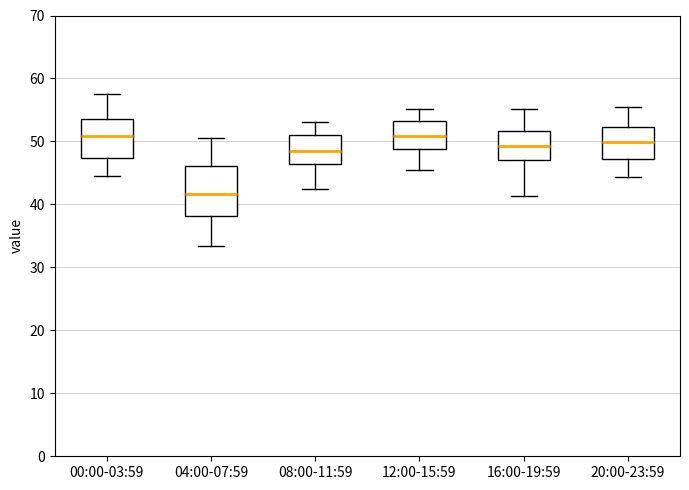

Reading left to right, read every box against the y-axis: the position of its median line, the range the box covers, and the ends of its whiskers. The values are not printed on the chart, so give them approximately, as read against the axis.

00:00-03:59: median 51, box 47 to 54, whiskers 45 to 58
04:00-07:59: median 42, box 38 to 46, whiskers 33 to 50
08:00-11:59: median 48, box 46 to 51, whiskers 43 to 53
12:00-15:59: median 51, box 49 to 53, whiskers 46 to 55
16:00-19:59: median 49, box 47 to 52, whiskers 41 to 55
20:00-23:59: median 50, box 47 to 52, whiskers 44 to 56